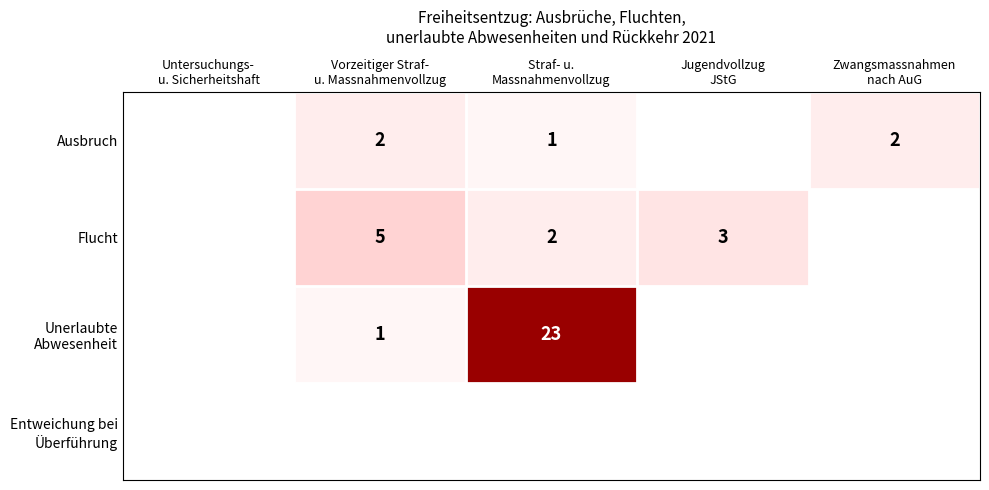

What is the spread (max minus min) of values at Vorzeitiger Straf-
u. Massnahmenvollzug?

5